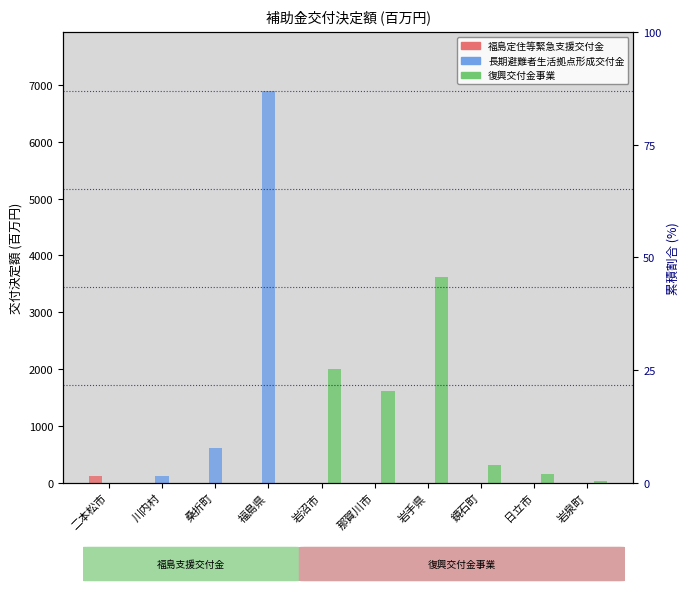

List the series in order of their peak value, lowest first.

福島定住等緊急支援交付金, 復興交付金事業, 長期避難者生活拠点形成交付金